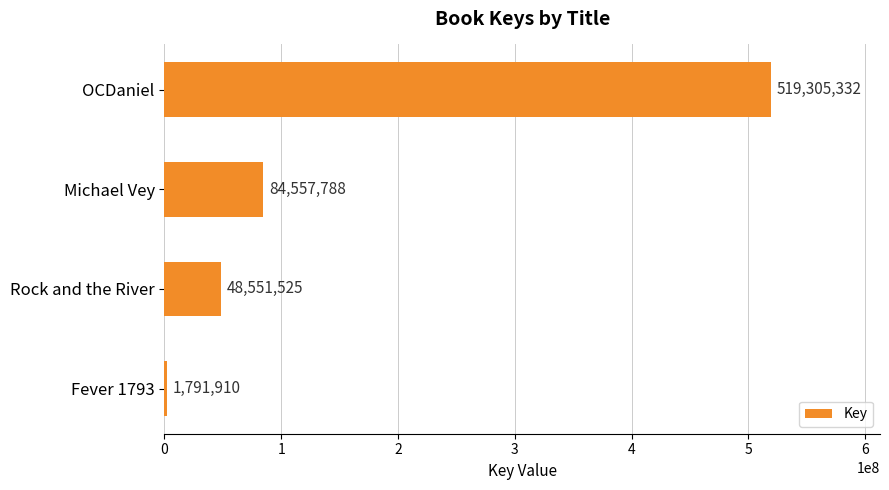

Reading bottom to top, transcribe all the data shown in this chart.

Fever 1793=1791910	Rock and the River=48551525	Michael Vey=84557788	OCDaniel=519305332